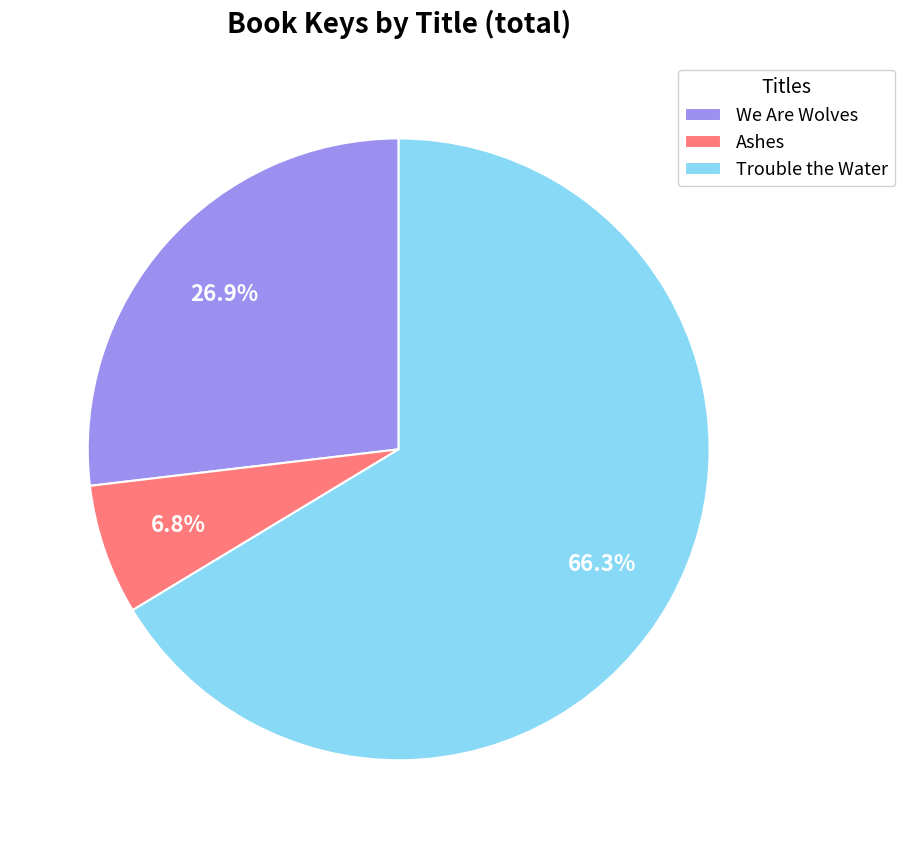

Does any single category account for the majority?

Yes